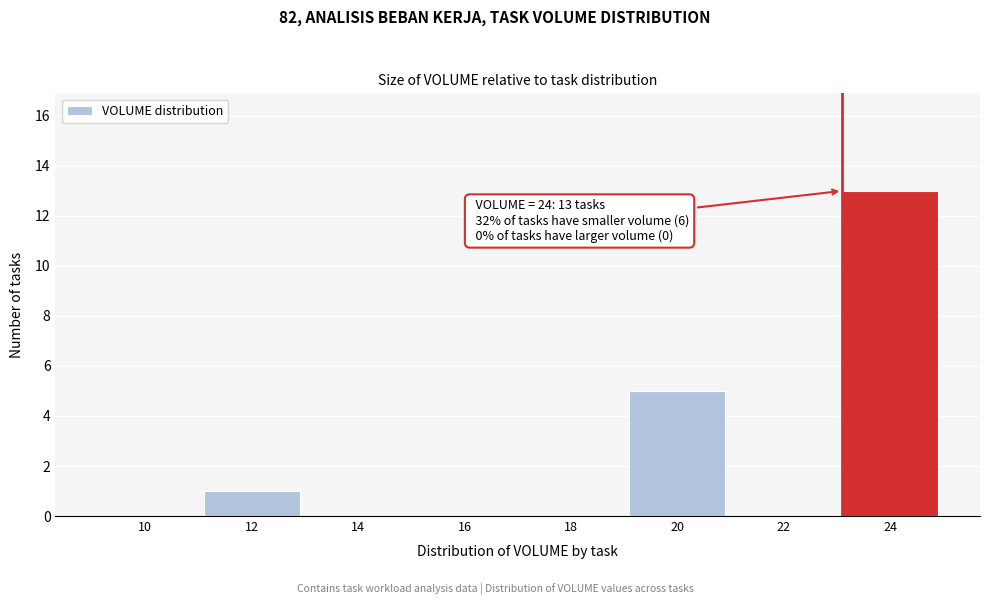

Reading right to left, transcribe all the data shown in this chart.

24=13	22=0	20=5	18=0	16=0	14=0	12=1	10=0